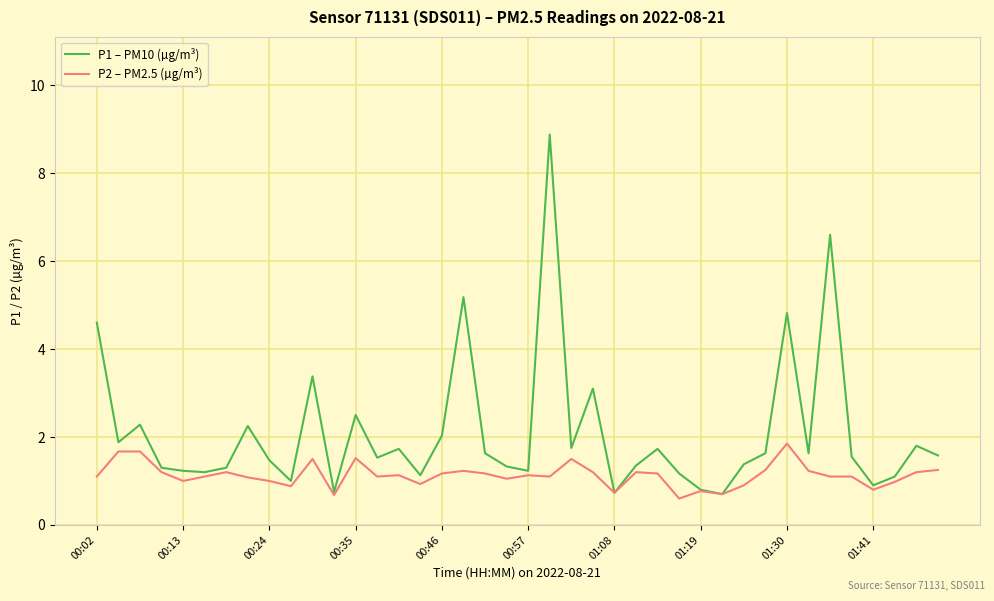

List the series in order of their overall mean, highest first.

P1 – PM10 (µg/m³), P2 – PM2.5 (µg/m³)